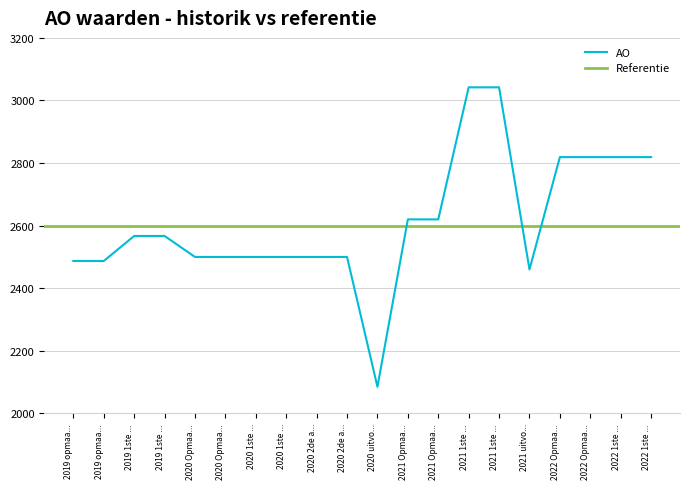

Reading left to right, transcribe all the data shown in this chart.

2487	2487	2567	2567	2500	2500	2500	2500	2500	2500	2085	2620	2620	3042	3042	2460	2819	2819	2819	2819